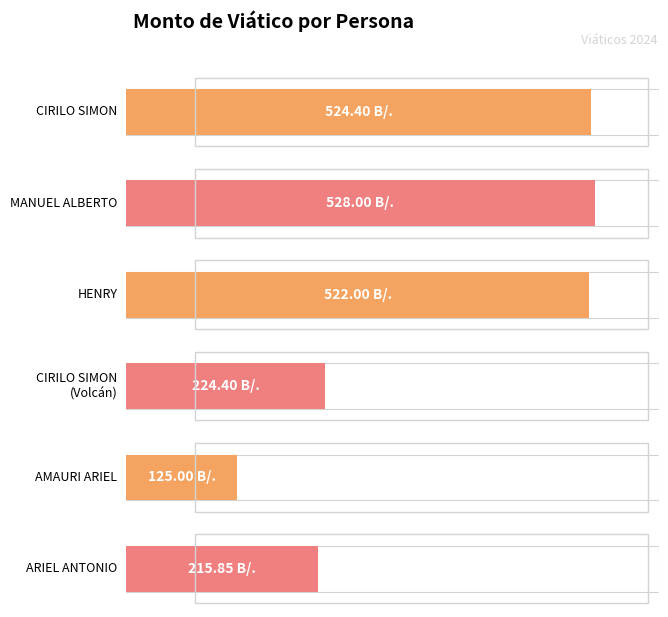

Read the value at ARIEL ANTONIO.

215.8